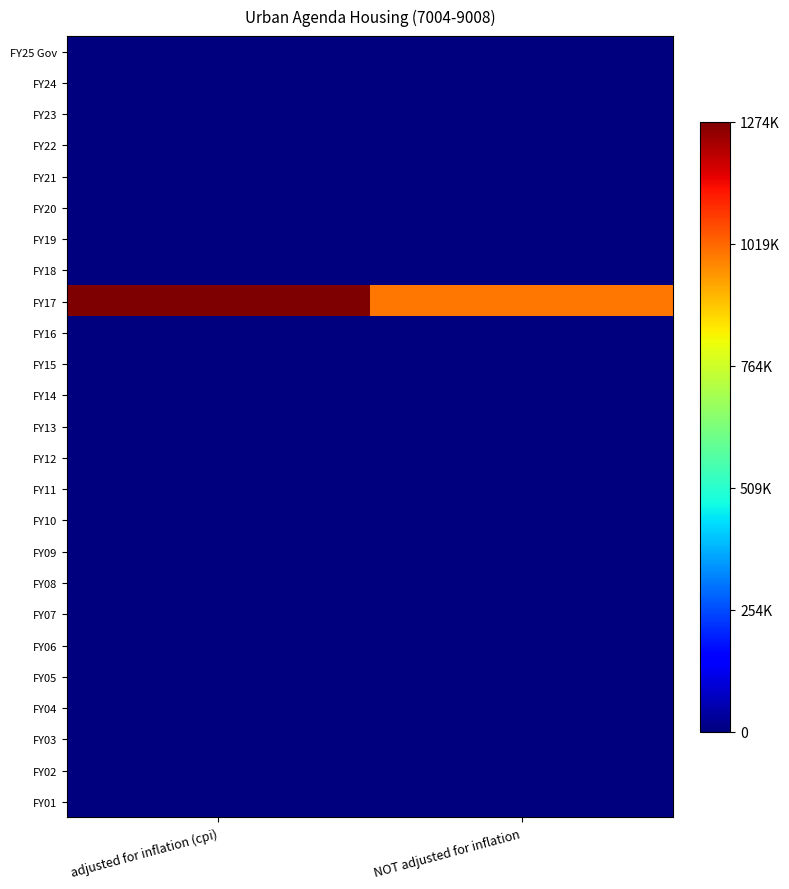

What is the spread (max minus min) of values at NOT adjusted for inflation?

1000000